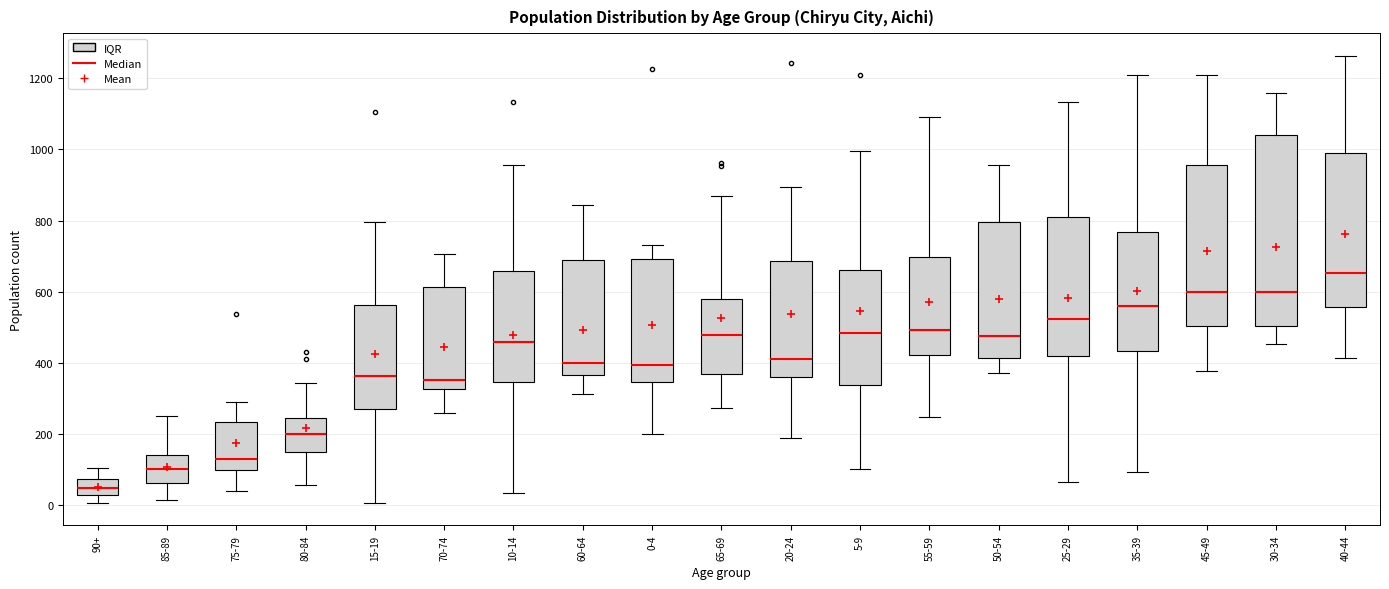

Reading left to right, read every box against the y-axis: the position of its median line, the range the box covers, and the ends of its whiskers. The values are not printed on the chart, so give them approximately, as read against the axis.

90+: median 40, box 20 to 80, whiskers 0 to 100
85-89: median 100, box 60 to 140, whiskers 20 to 260
75-79: median 140, box 100 to 240, whiskers 40 to 300
80-84: median 200, box 160 to 240, whiskers 60 to 340
15-19: median 360, box 260 to 560, whiskers 0 to 800
70-74: median 360, box 320 to 620, whiskers 260 to 700
10-14: median 460, box 340 to 660, whiskers 40 to 960
60-64: median 400, box 360 to 700, whiskers 320 to 840
0-4: median 400, box 340 to 700, whiskers 200 to 740
65-69: median 480, box 360 to 580, whiskers 280 to 860
20-24: median 420, box 360 to 680, whiskers 180 to 900
5-9: median 480, box 340 to 660, whiskers 100 to 1000
55-59: median 500, box 420 to 700, whiskers 240 to 1100
50-54: median 480, box 420 to 800, whiskers 380 to 960
25-29: median 520, box 420 to 820, whiskers 60 to 1140
35-39: median 560, box 440 to 760, whiskers 100 to 1200
45-49: median 600, box 500 to 960, whiskers 380 to 1200
30-34: median 600, box 500 to 1040, whiskers 460 to 1160
40-44: median 660, box 560 to 1000, whiskers 420 to 1260